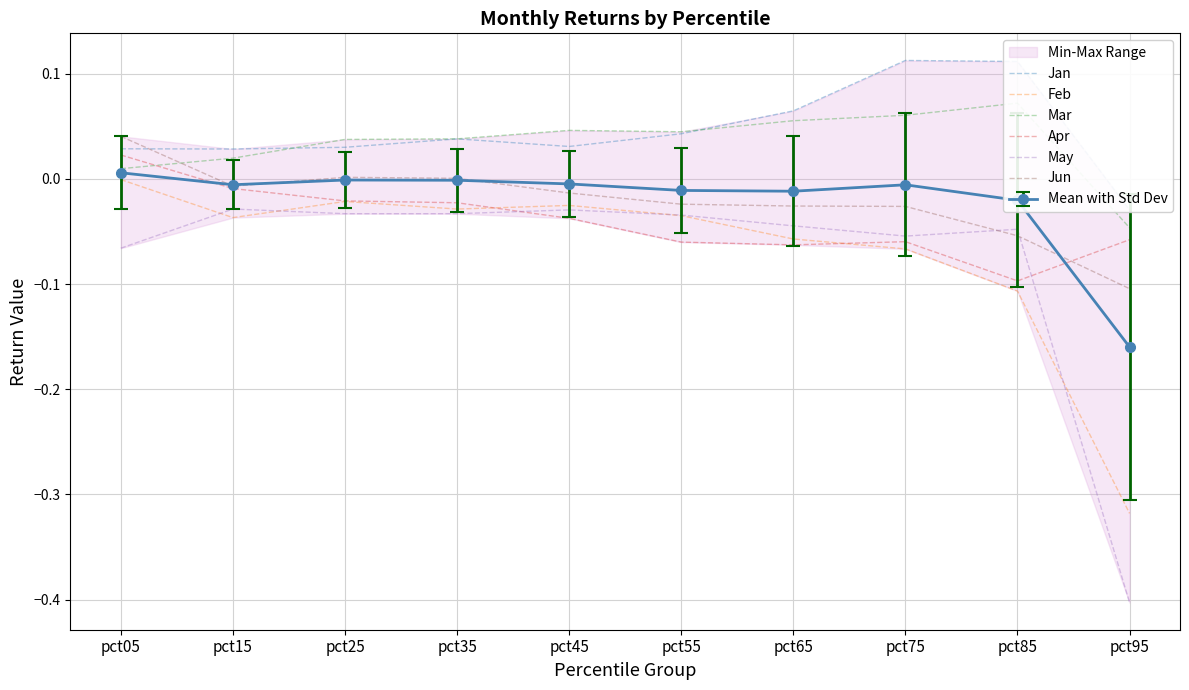

True or false: Jun and Feb cross at least once.

False